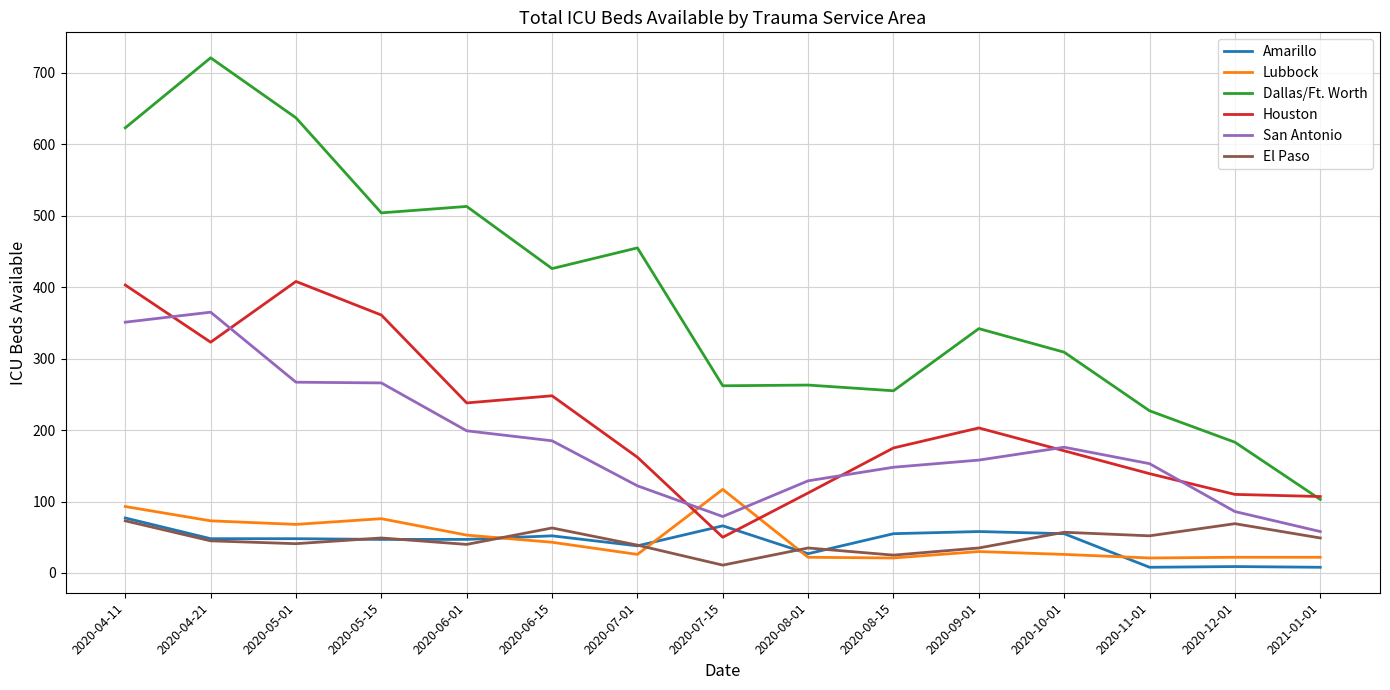

What are all the series names shown in the legend?

Amarillo, Lubbock, Dallas/Ft. Worth, Houston, San Antonio, El Paso